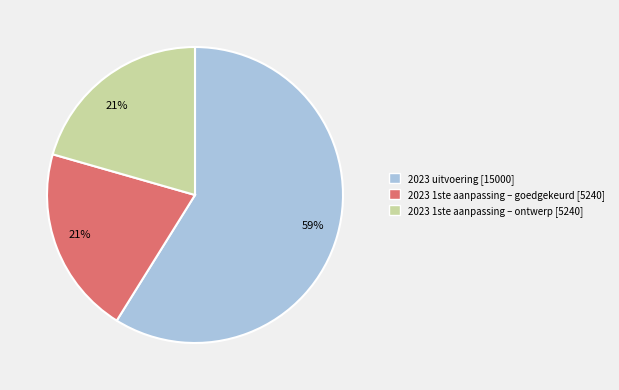

True or false: 2023 1ste aanpassing – ontwerp accounts for 21% of the total.

True